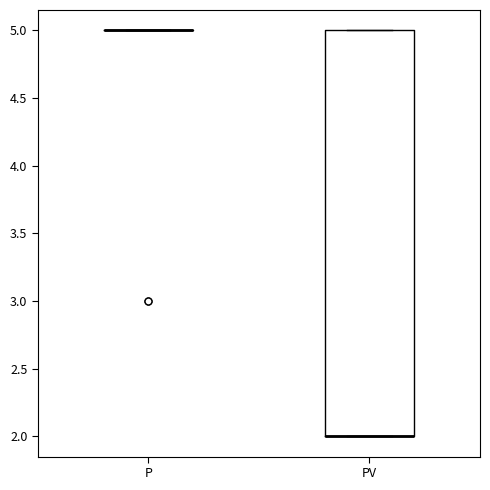

Comparing the boxes themselves (not the whiskers), which one is the tallest?

PV